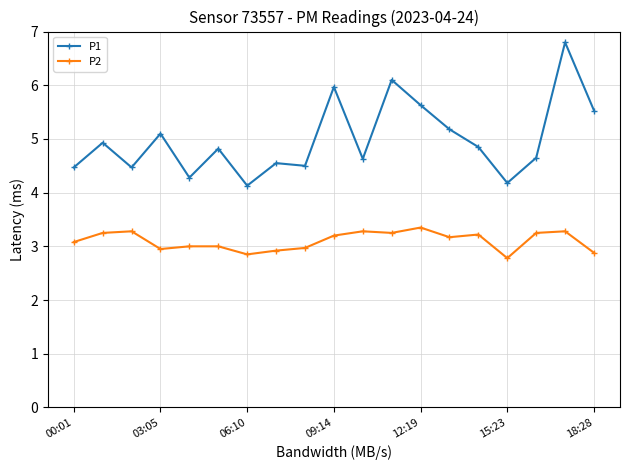

True or false: P2 has more than 2 points higher than both neighbors.

True